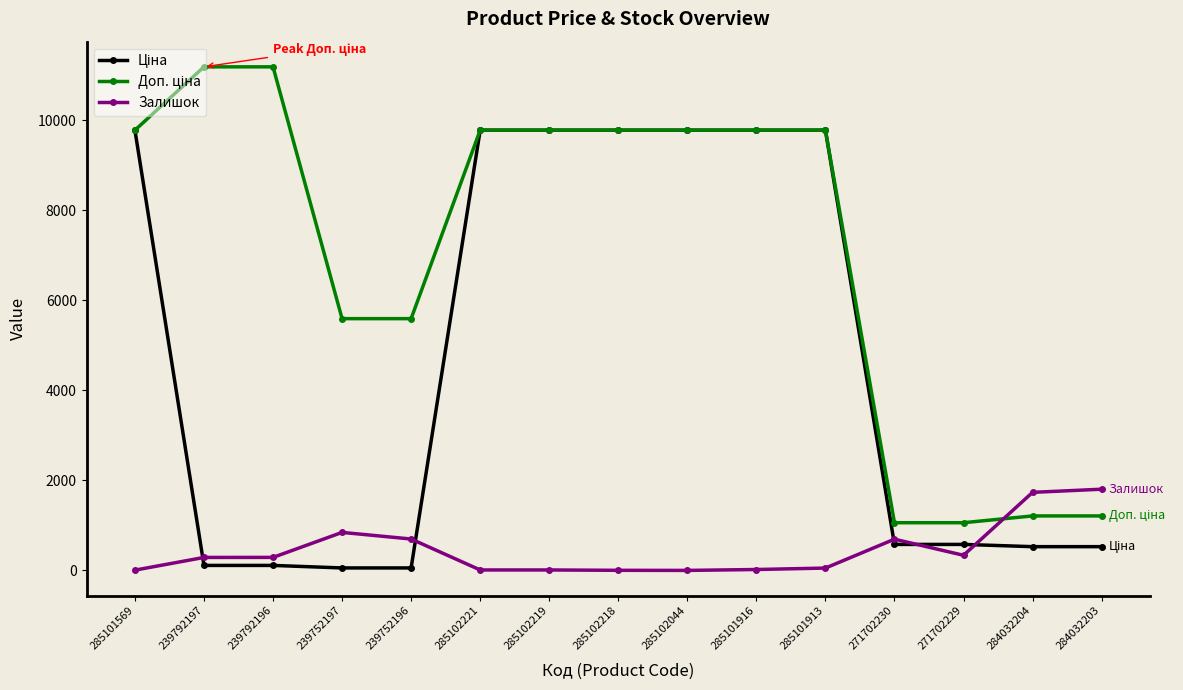

What is the spread (max minus min) of values at 284032203?

1275.8